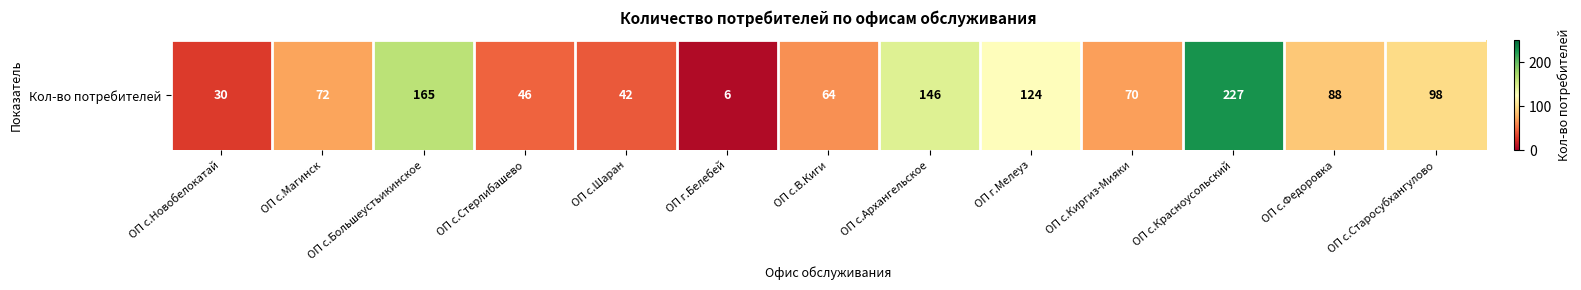

Between ОП с.Шаран and ОП с.Большеустьикинское, which is larger?

ОП с.Большеустьикинское